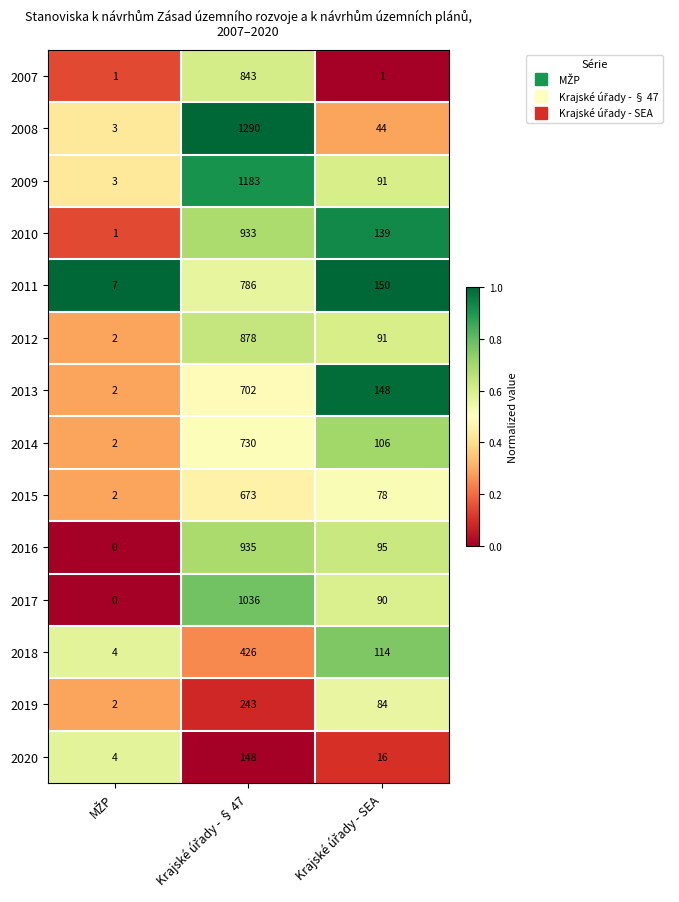

List the series in order of their peak value, highest first.

2008, 2009, 2017, 2016, 2010, 2012, 2007, 2011, 2014, 2013, 2015, 2018, 2019, 2020